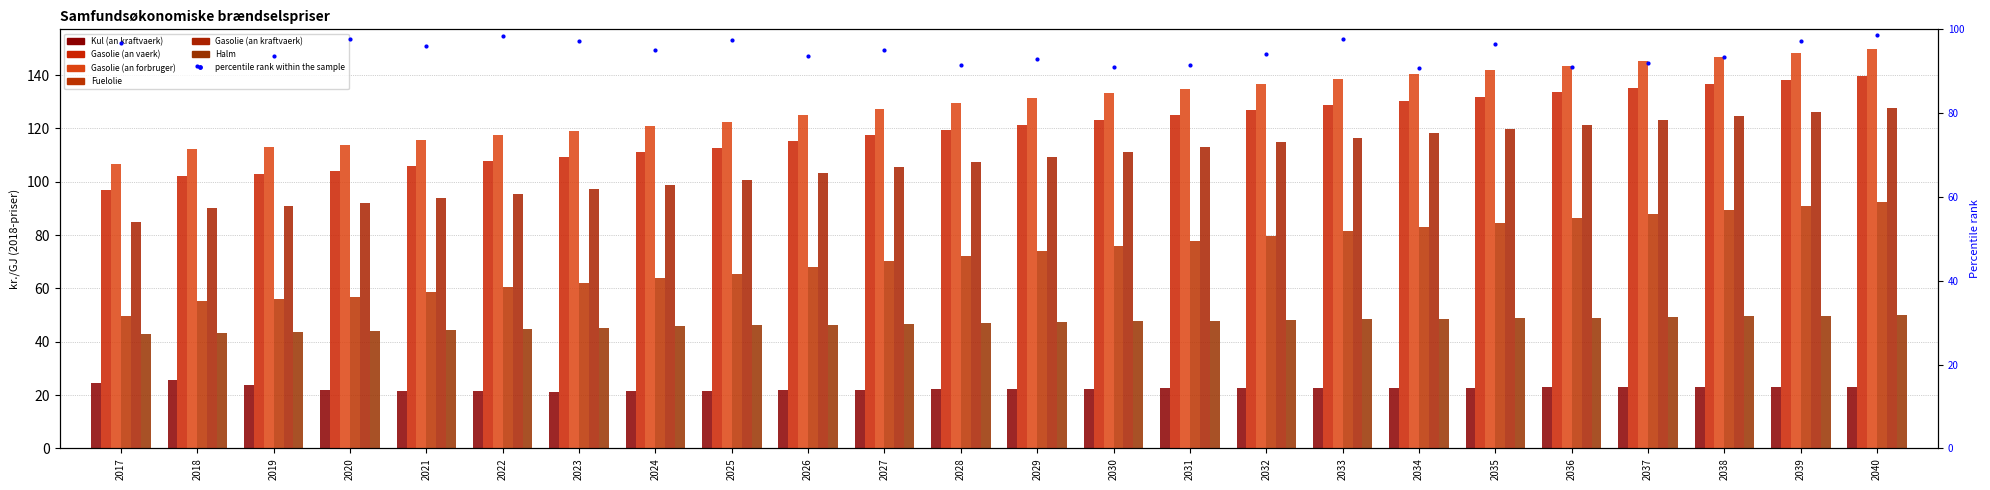

Which series has the largest range (max minus min)?

Gasolie (an kraftvaerk)